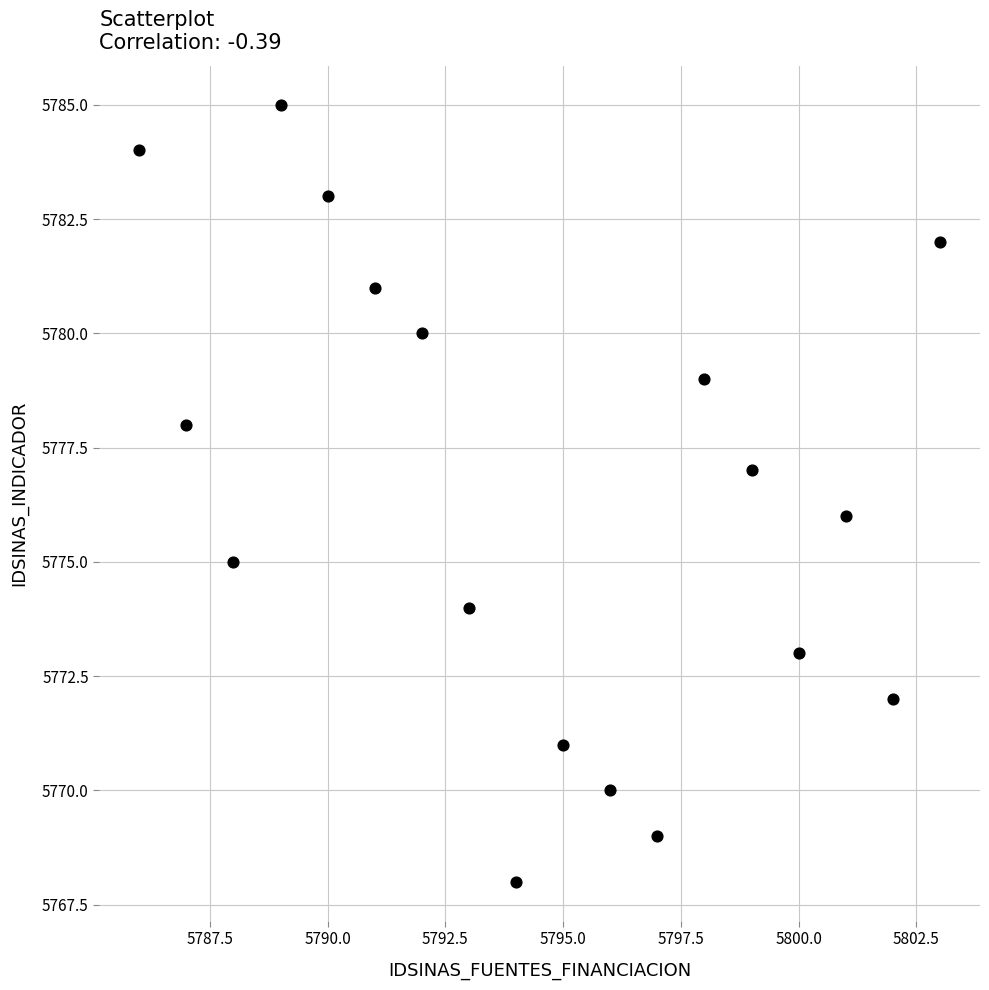

What is the range of X values (max minus min)?

17